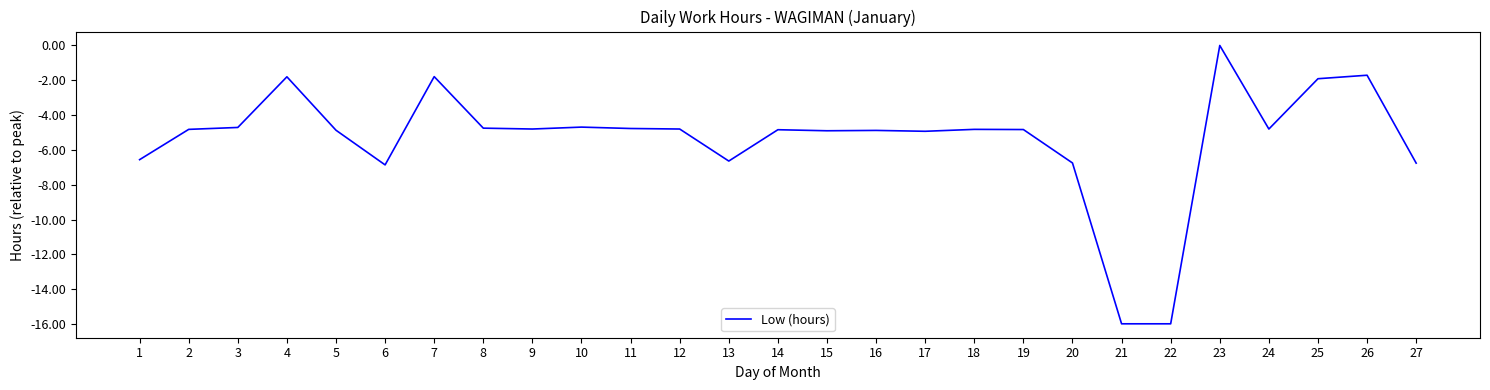

What is the minimum value shown in the chart?

-16.0